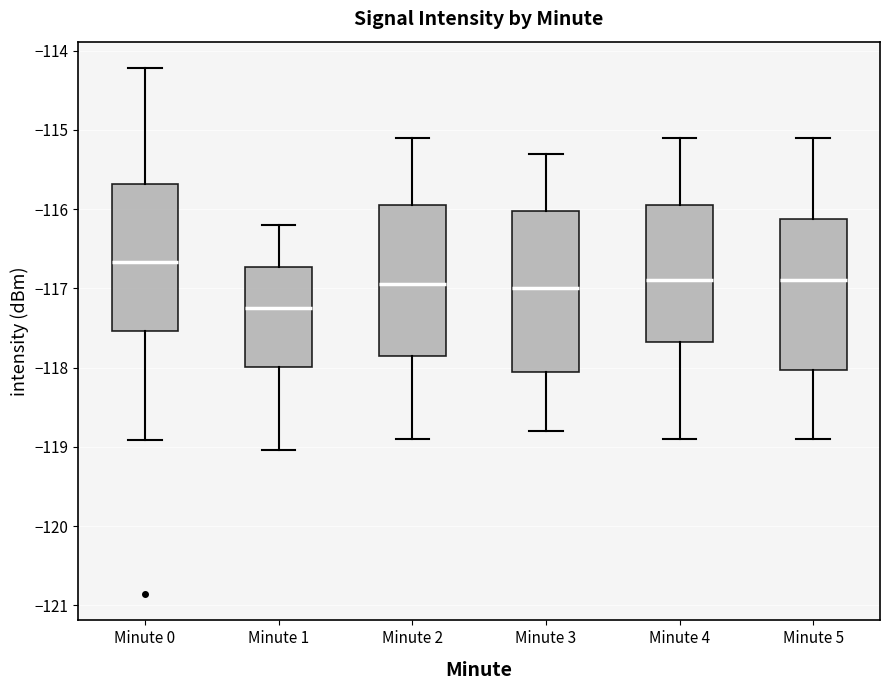

Where does the upper whisker of the box for Minute 3 end on the y-axis? The values are not printed on the chart, so give them approximately, as read against the axis.

-115.3